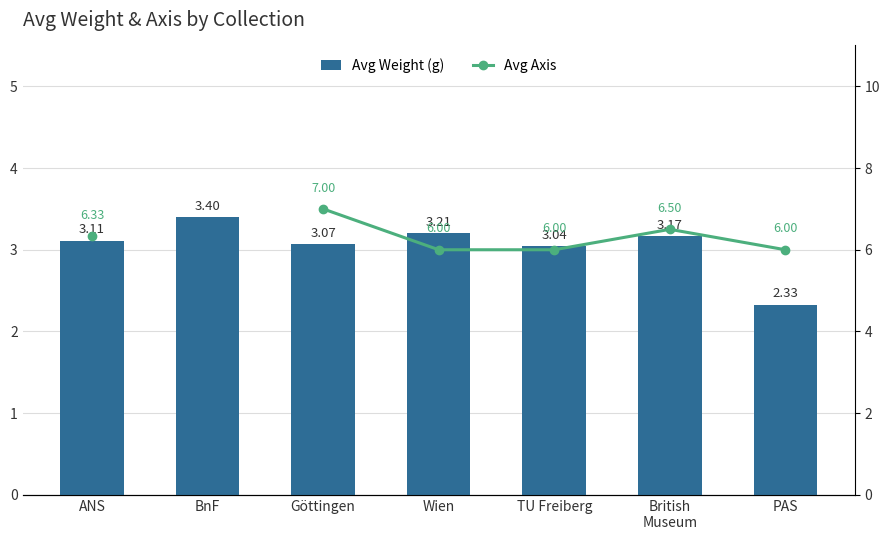

List the labels in order of Avg Weight (g) value, largest first.

BnF, Wien, British
Museum, ANS, Göttingen, TU Freiberg, PAS